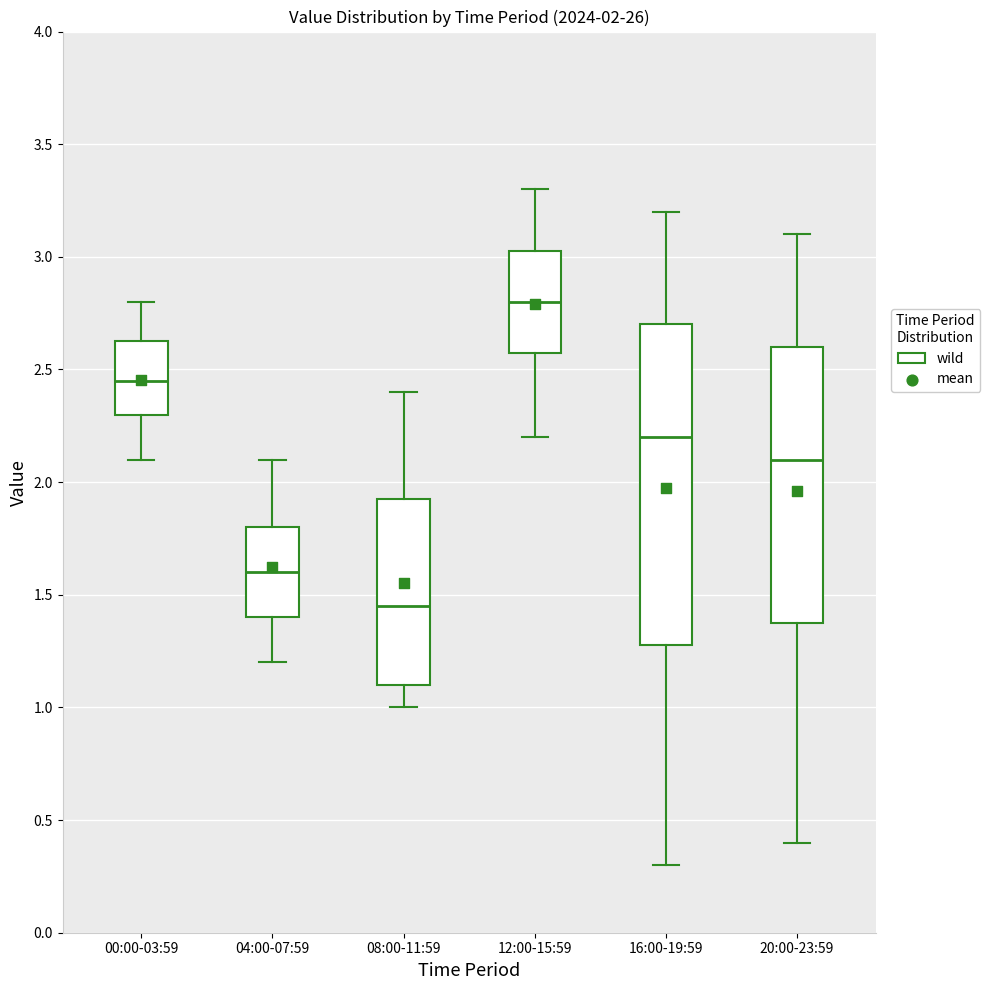

Which box's median line is the lowest?

08:00-11:59